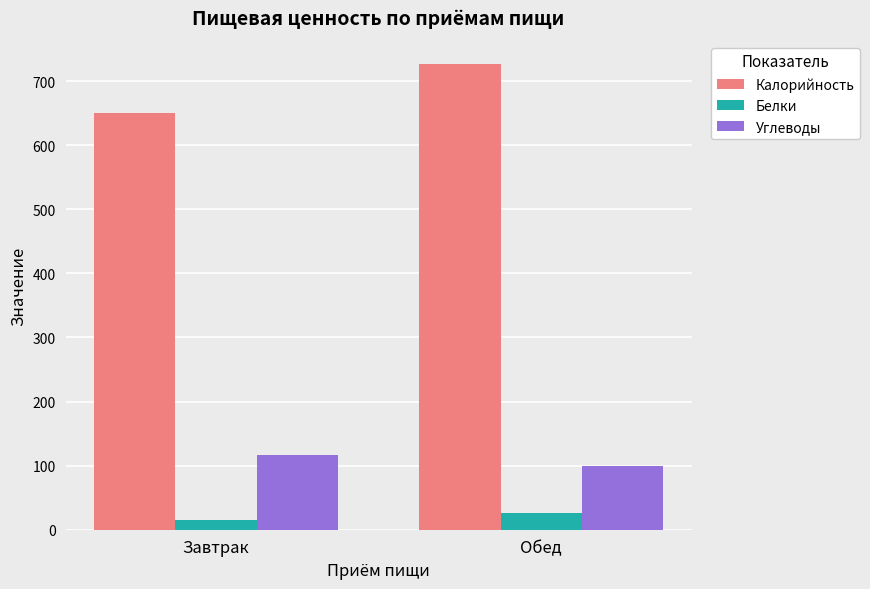

Reading right to left, what are all the values shown in this chart?

Калорийность: 726.5	650.4
Белки: 25.5	14.7
Углеводы: 98.9	116.2